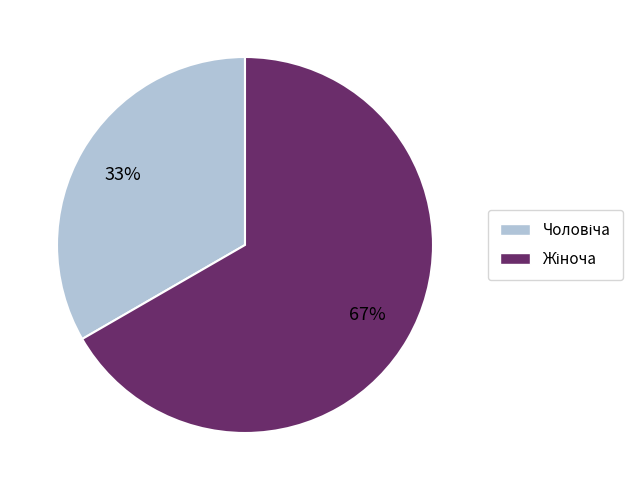

Is there any slice that represents more than half of the pie?

Yes